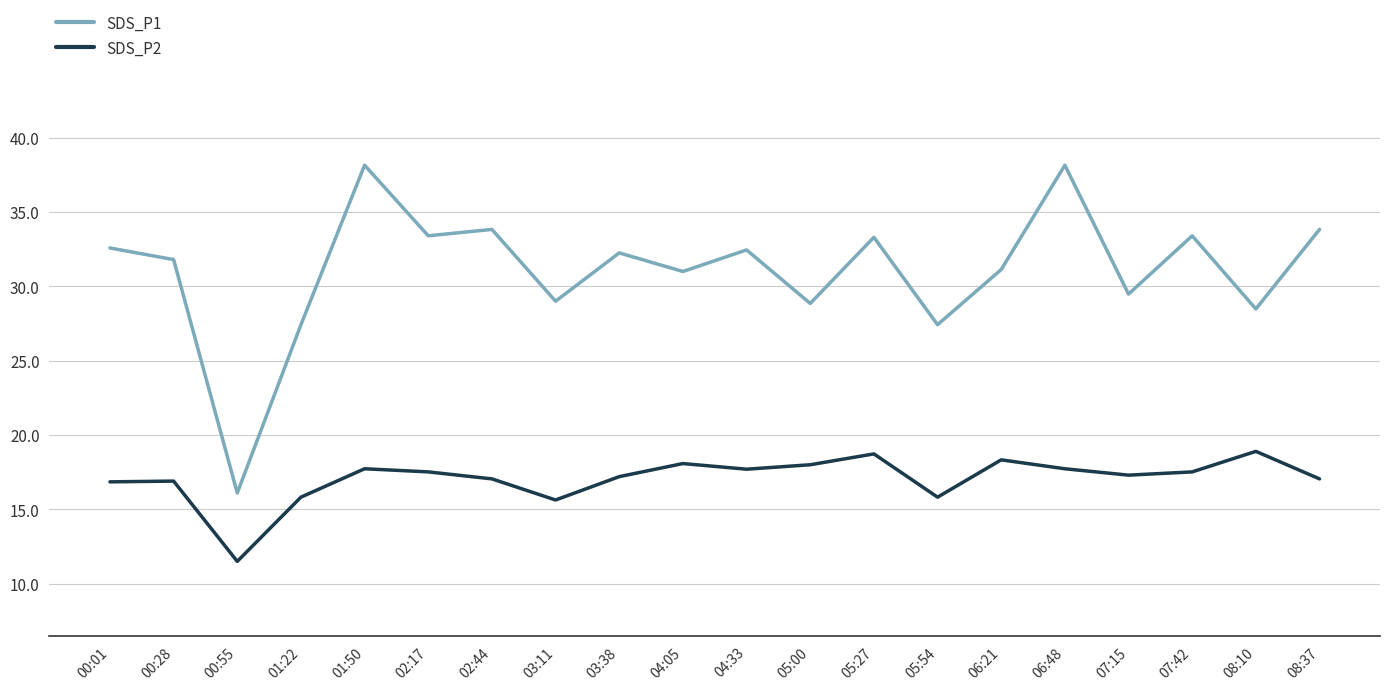

In SDS_P1, how many points are higher than both neighbors (excluding endpoints)?

7